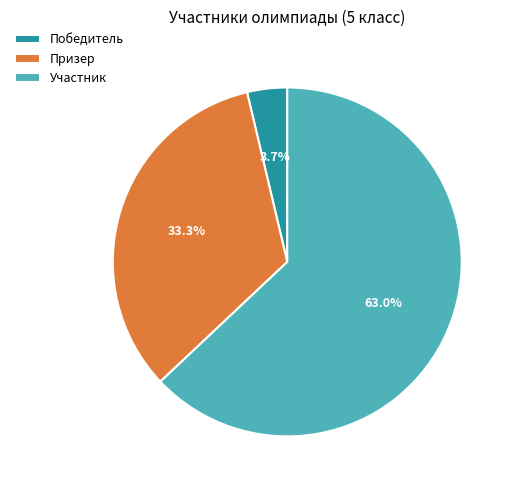

Is the sum of Призер and Победитель greater than half?

No